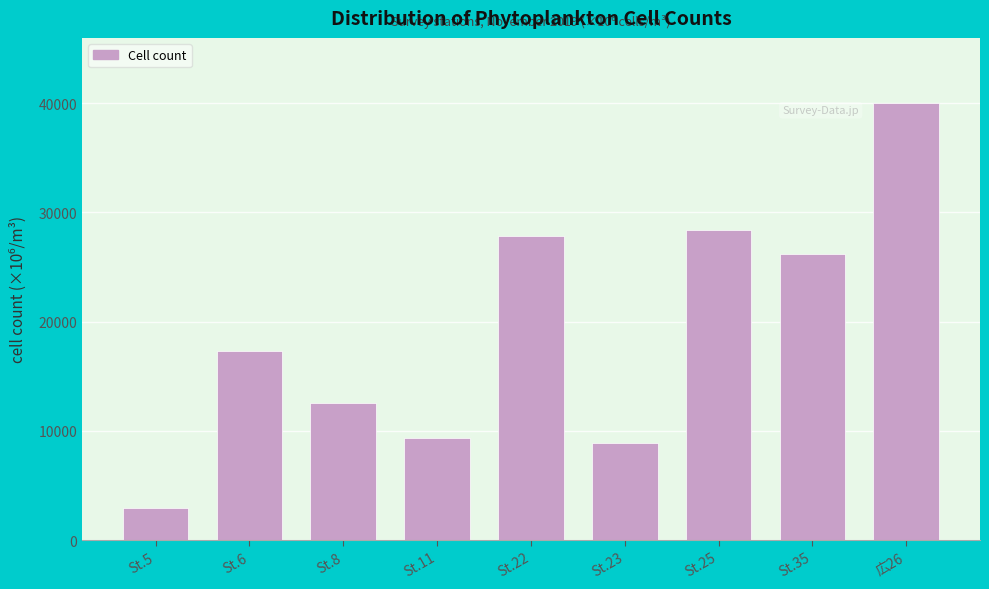

Reading left to right, transcribe all the data shown in this chart.

St.5=2941	St.6=17304	St.8=12563	St.11=9305	St.22=27788	St.23=8909	St.25=28400	St.35=26224	広26=39968